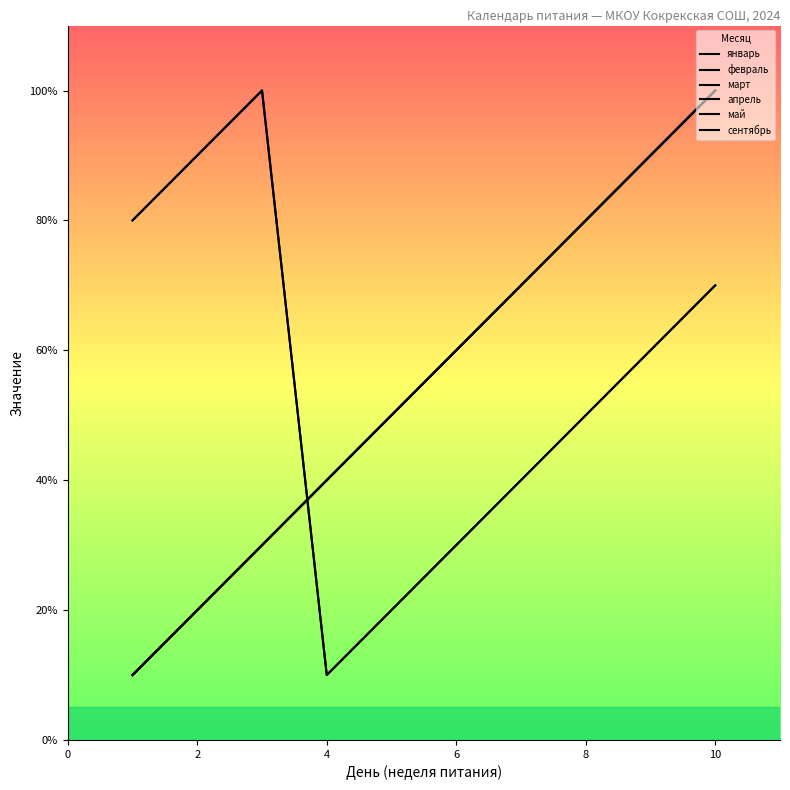

Reading left to right, extract all data points from this chart.

январь: 1	2	3	4	5	6	7	8	9	10
февраль: 8	9	10	1	2	3	4	5	6	7
март: 8	9	10	1	2	3	4	5	6	7
апрель: 1	2	3	4	5	6	7	8	9	10
май: 1	2	3	4	5	6	7	8	9	10
сентябрь: 1	2	3	4	5	6	7	8	9	10